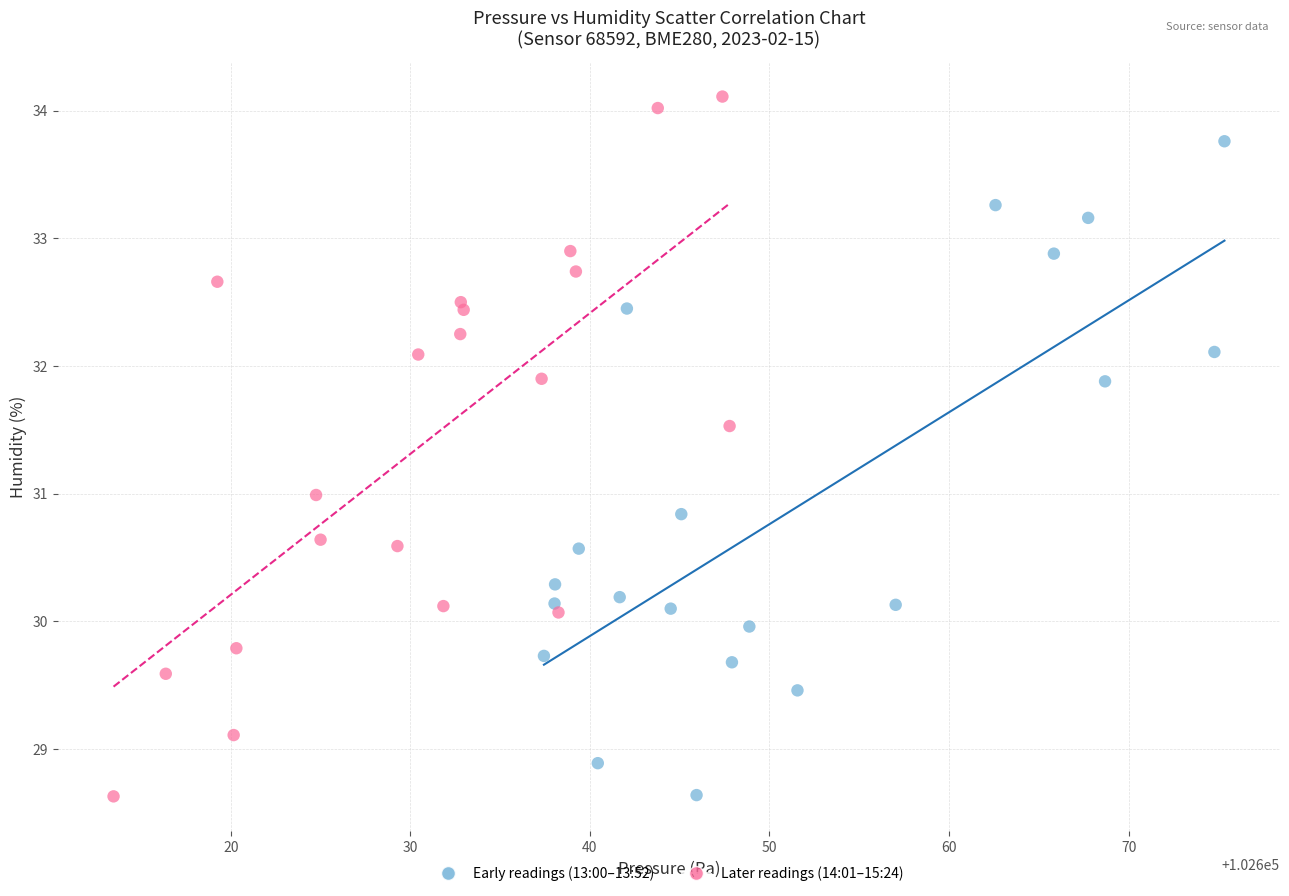

Which series has the widest spread of Y values?

Later readings (14:01–15:24)